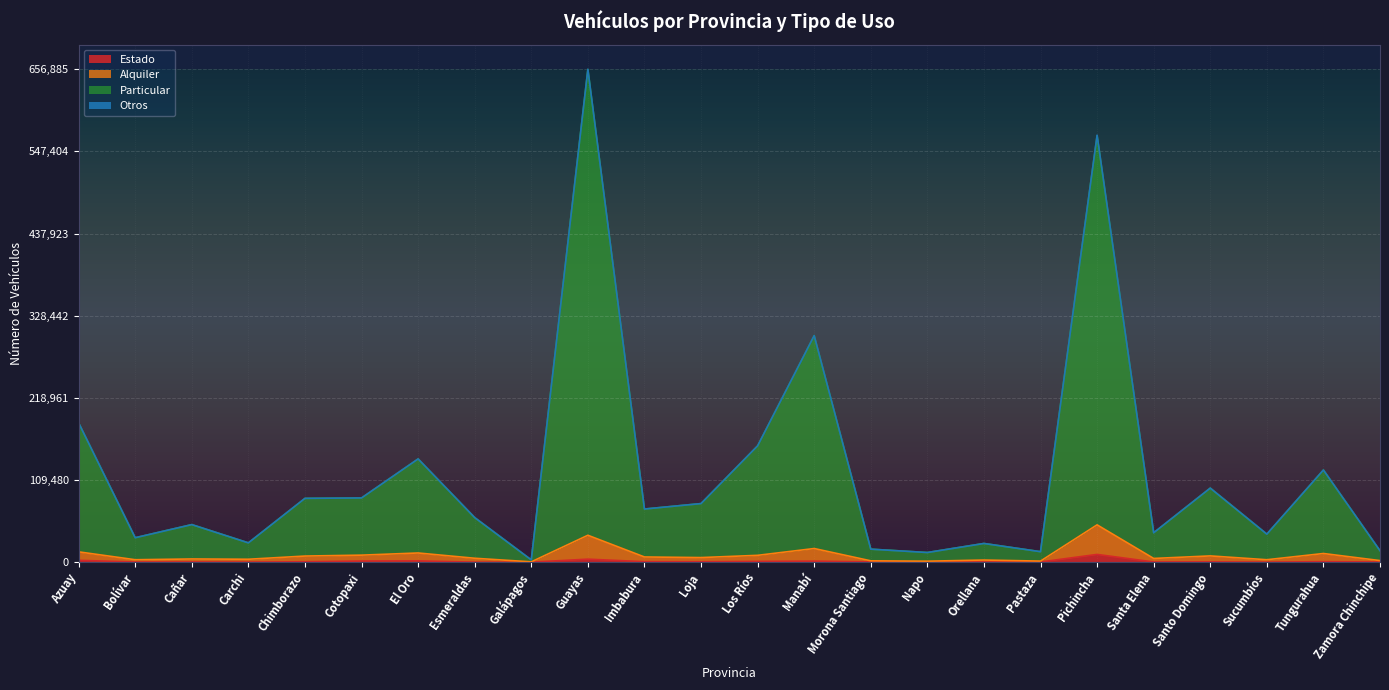

At which category is the sum across all series the highest?

Guayas